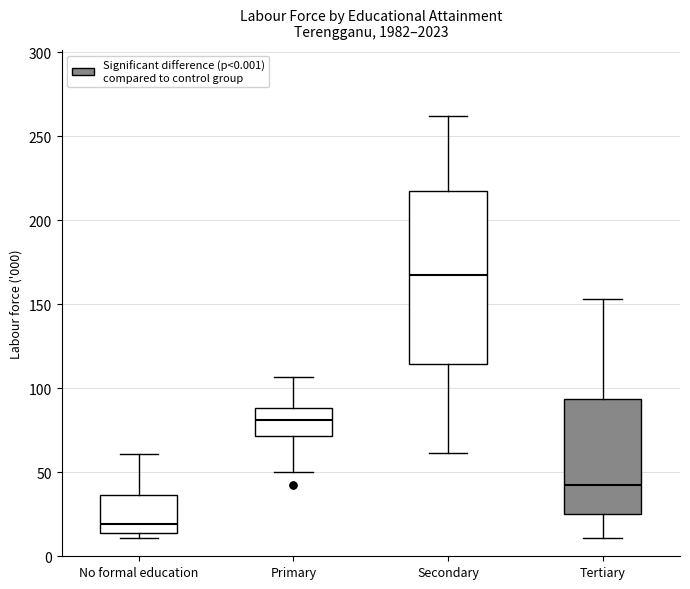

Reading left to right, read every box against the y-axis: the position of its median line, the range the box covers, and the ends of its whiskers. The values are not printed on the chart, so give them approximately, as read against the axis.

No formal education: median 20, box 15 to 35, whiskers 10 to 60
Primary: median 80, box 70 to 90, whiskers 50 to 105
Secondary: median 165, box 115 to 215, whiskers 60 to 260
Tertiary: median 40, box 25 to 95, whiskers 10 to 155